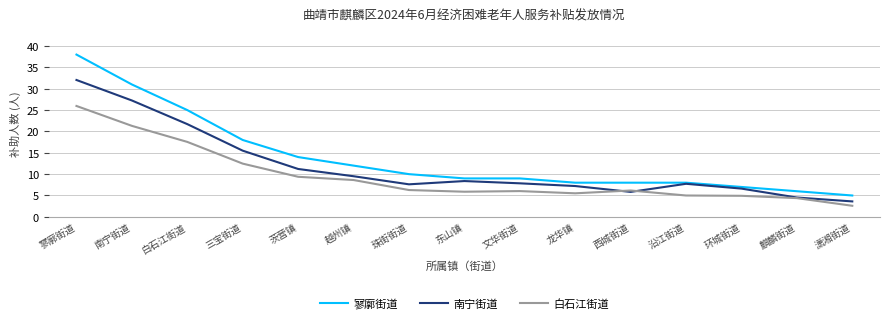

True or false: 寥廓街道 has a value of 11.8 at 龙华镇.

False